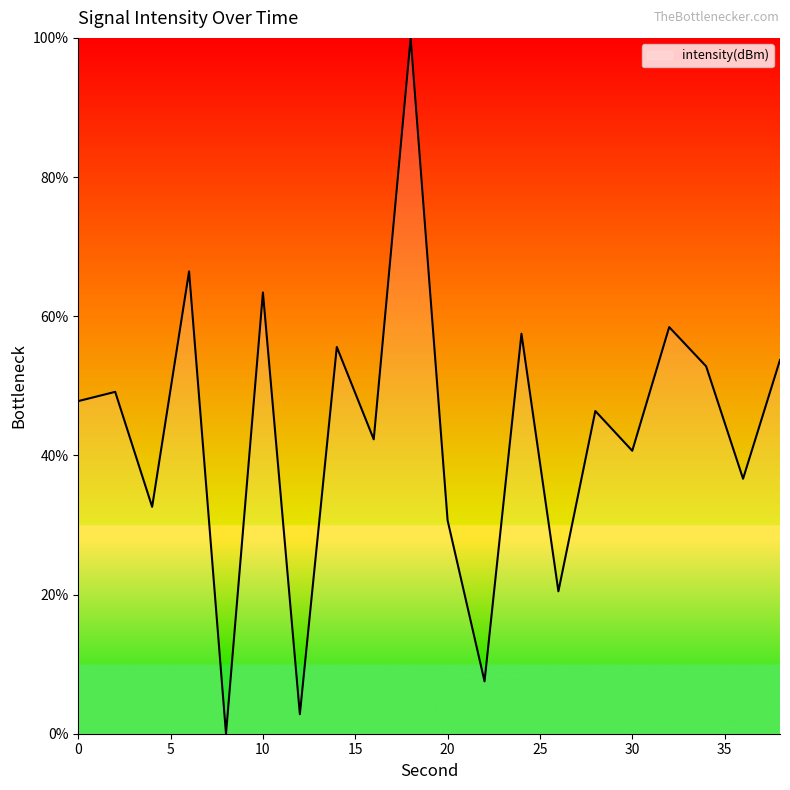

What is the maximum value shown in the chart?

100.0